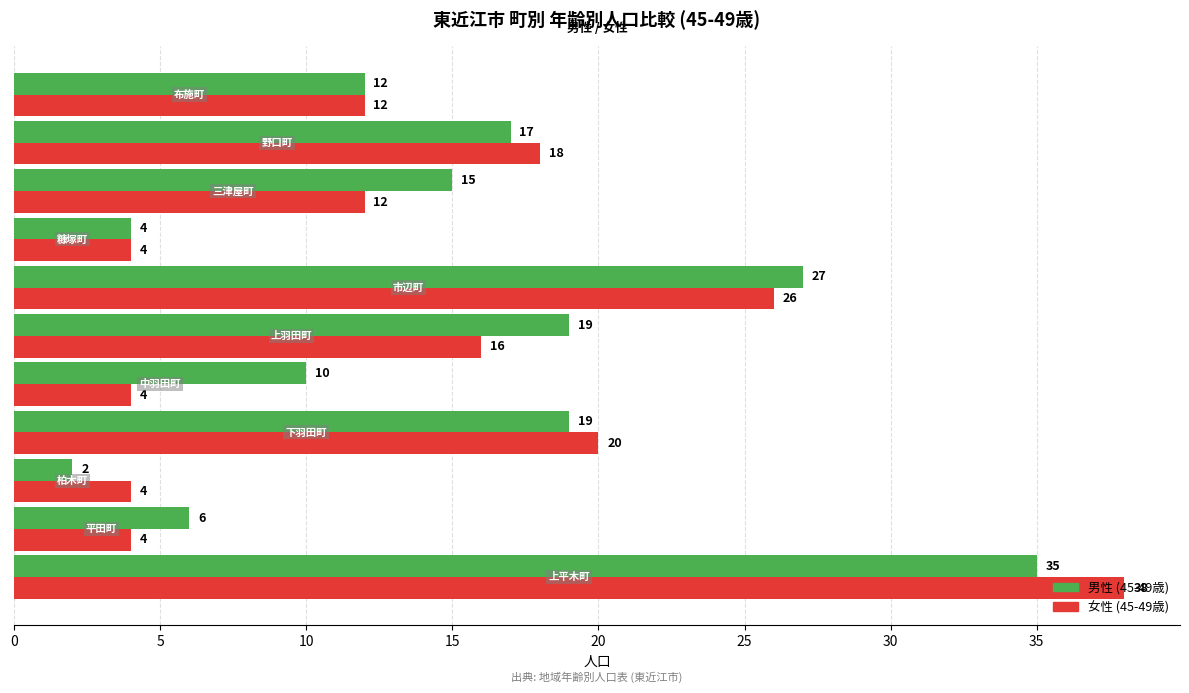

Rank the series by their maximum value, from highest to lowest.

女性 (45-49歳), 男性 (45-49歳)